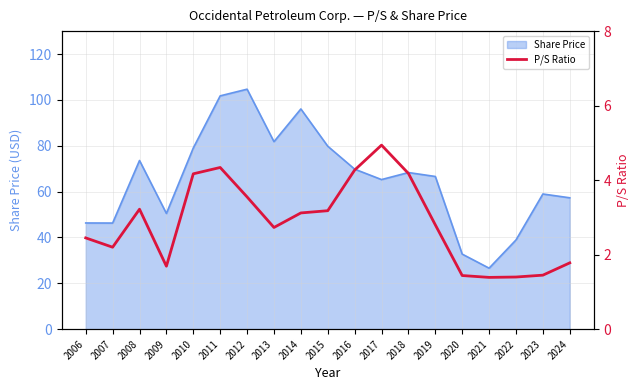

Reading right to left, list all the values displayed in this chart.

1.8	1.4	1.4	1.4	1.4	2.8	4.2	4.9	4.3	3.2	3.1	2.7	3.5	4.3	4.2	1.7	3.2	2.2	2.5